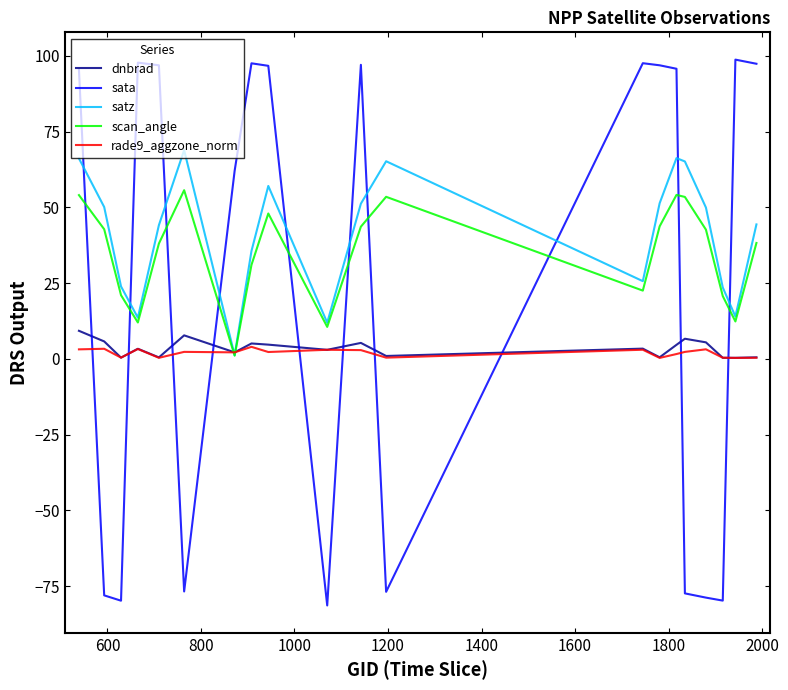

What is the difference between the maximum and second lowest values in the satz series?

57.0